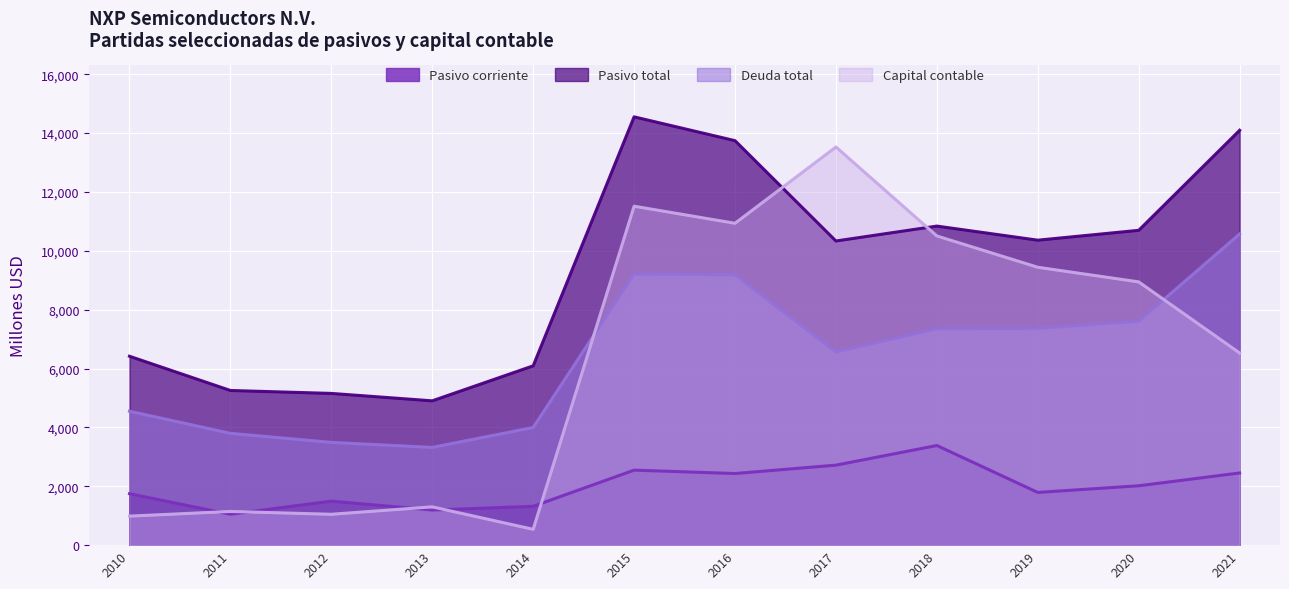

How many lines are shown in the chart?

4